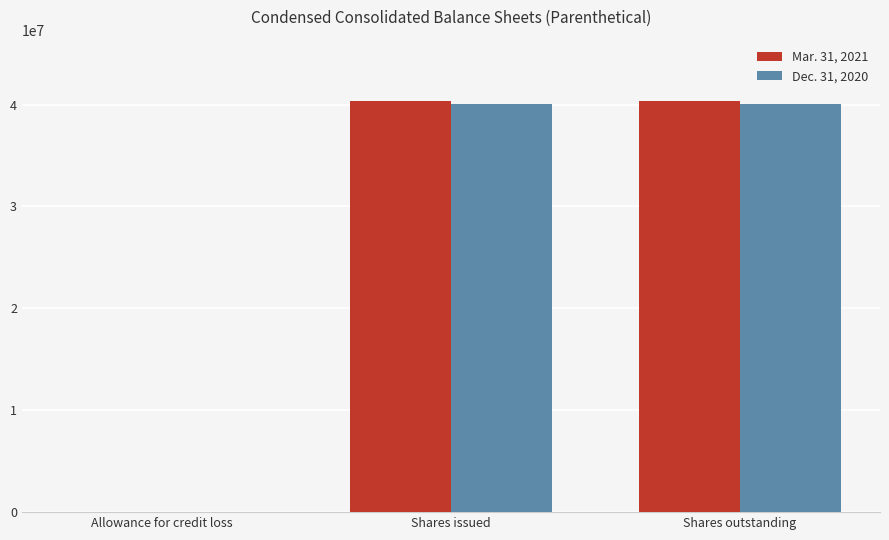

What is the total value across all series at Shares issued?

80410650